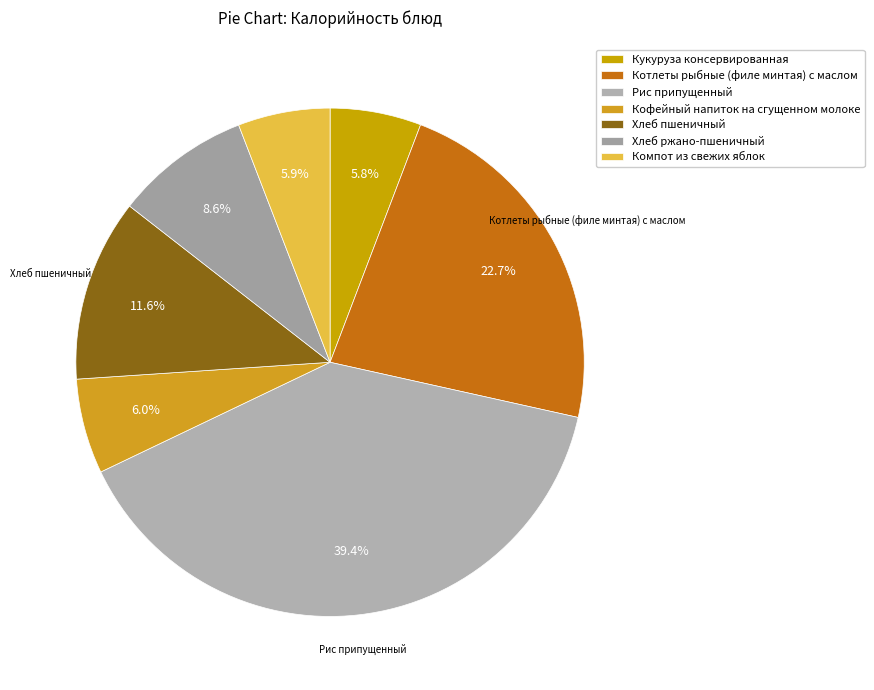

How many segments does this pie chart have?

7